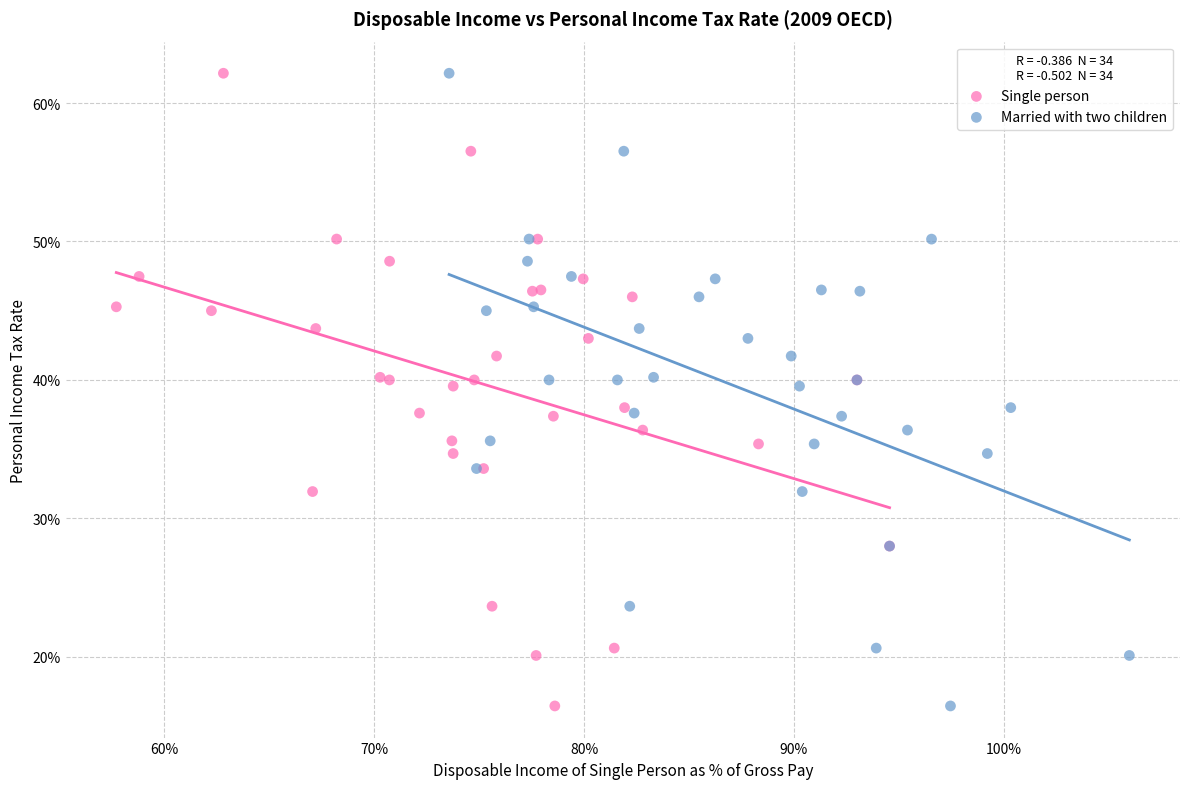

What are all the series names shown in the legend?

Single person, Married with two children